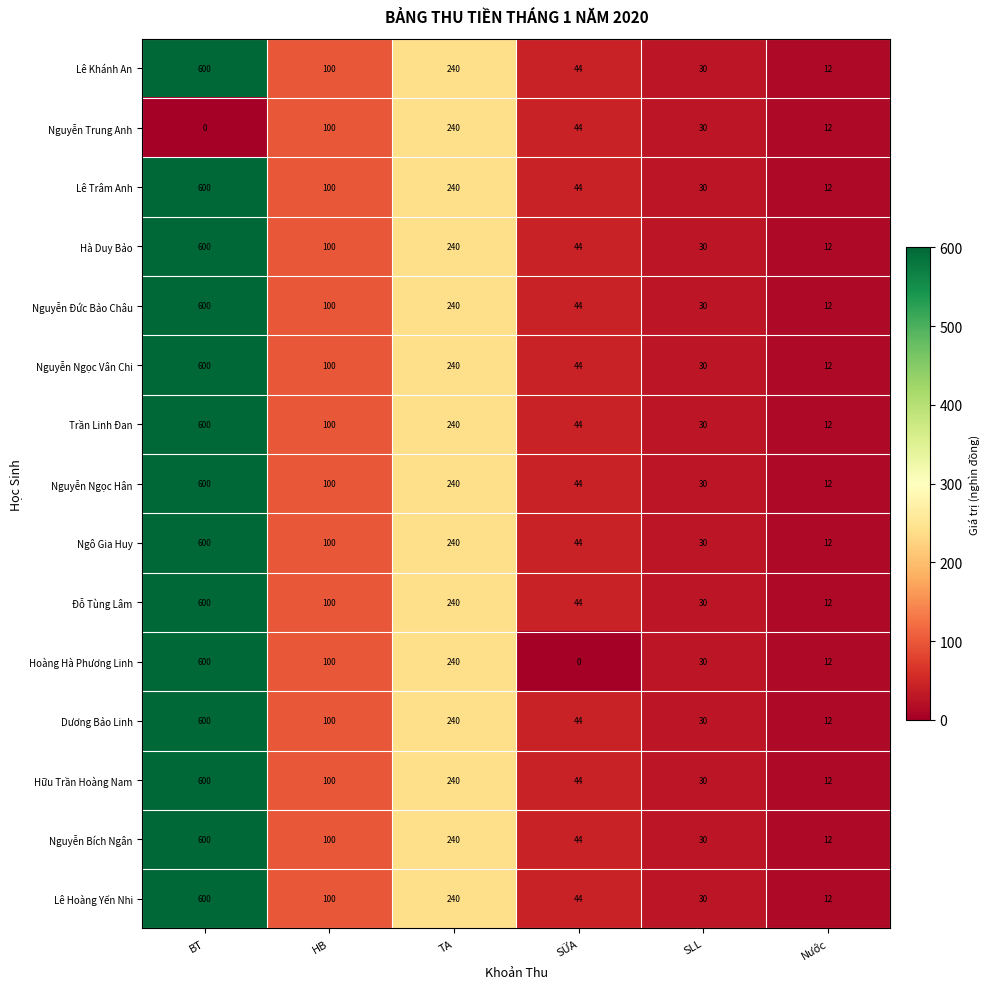

Where is Dương Bảo Linh nearest to the value 306?

TA